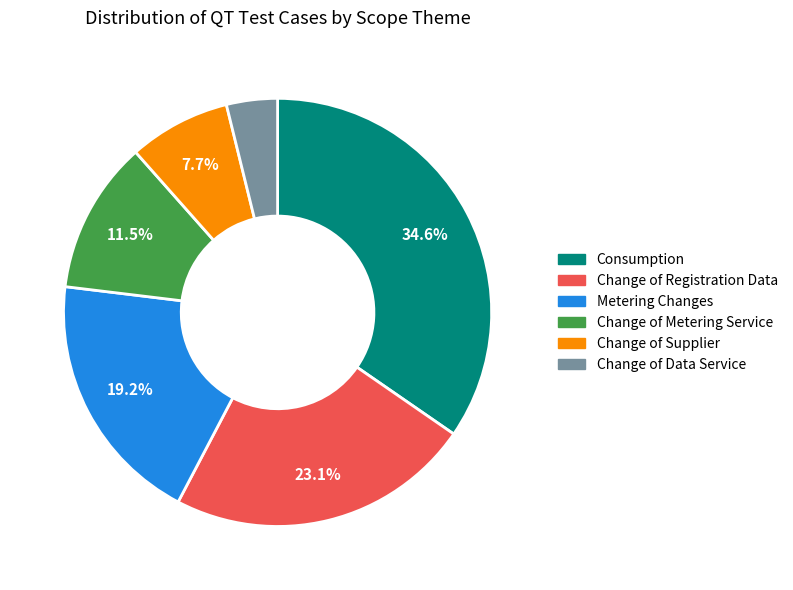

Combined, do Change of Metering Service and Change of Supplier account for over 50%?

No